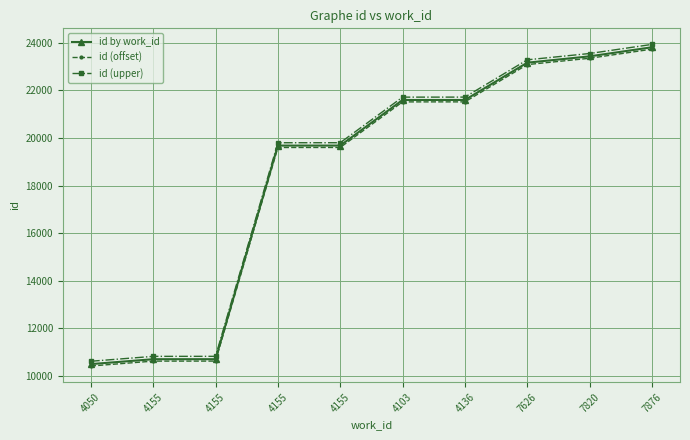

How many data points does each series have?

10